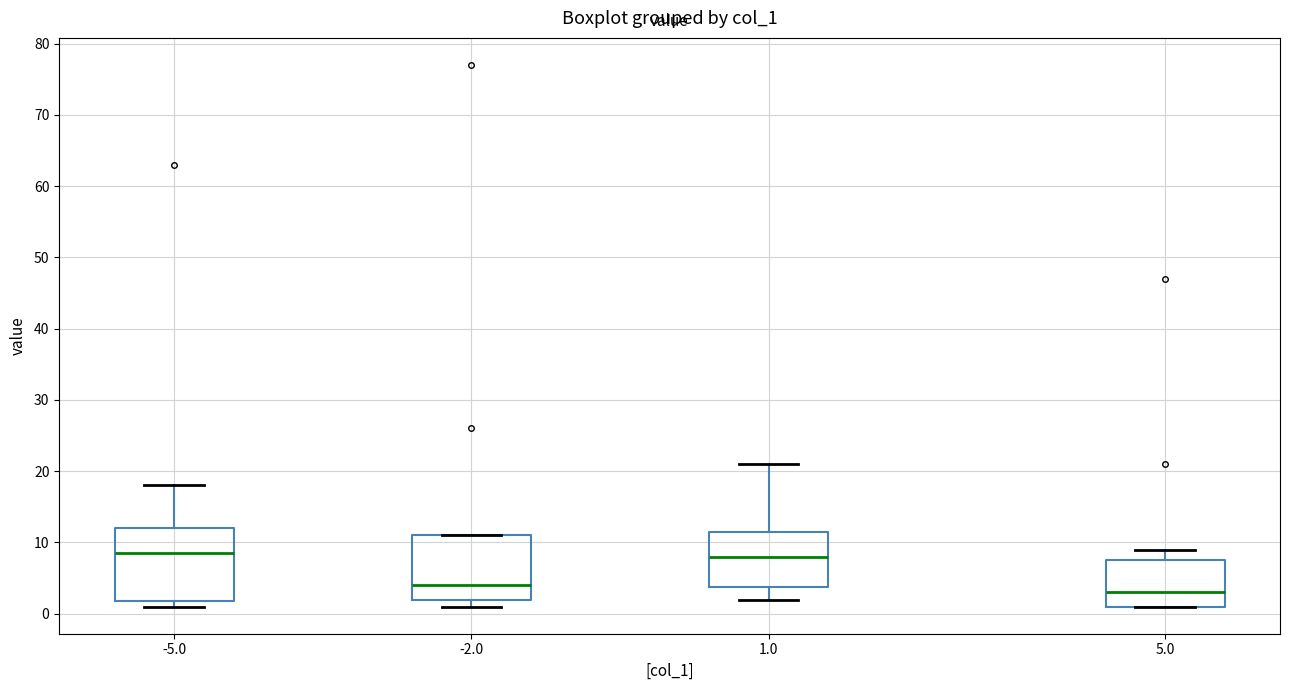

Where is the upper edge of the box at x = 5.0 on the y-axis? The values are not printed on the chart, so give them approximately, as read against the axis.

8